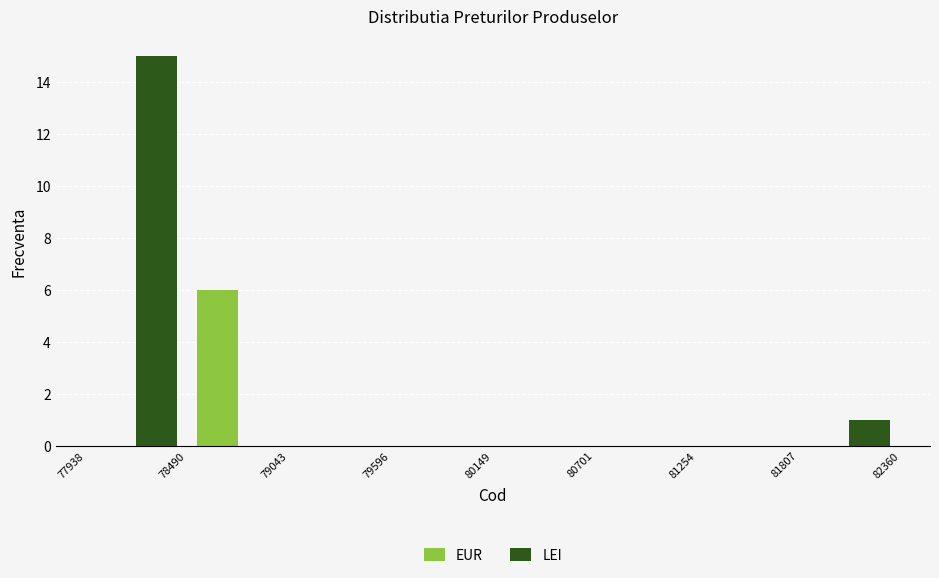

In the EUR series, which range on the x-axis has the tallest bar?

78490 to 79043